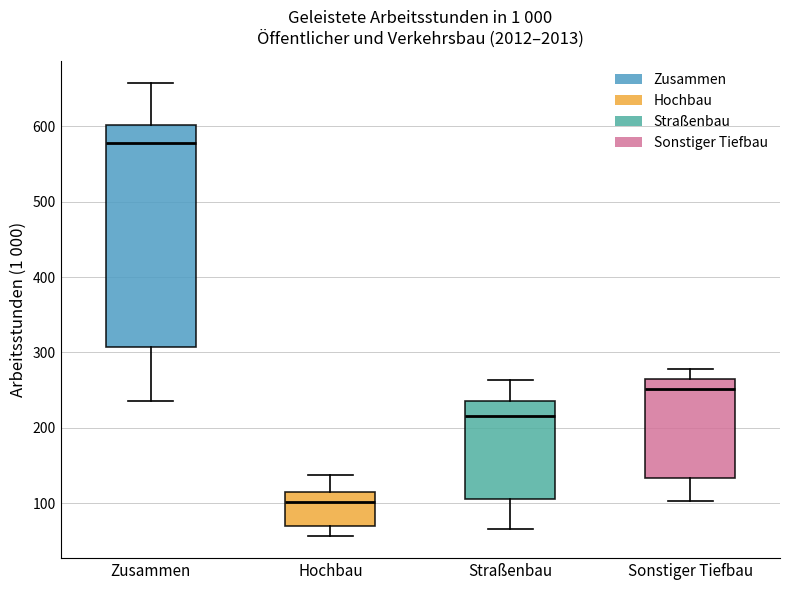

Reading left to right, read every box against the y-axis: the position of its median line, the range the box covers, and the ends of its whiskers. The values are not printed on the chart, so give them approximately, as read against the axis.

Zusammen: median 580, box 310 to 600, whiskers 240 to 660
Hochbau: median 100, box 70 to 120, whiskers 60 to 140
Straßenbau: median 220, box 110 to 240, whiskers 70 to 260
Sonstiger Tiefbau: median 250, box 130 to 270, whiskers 100 to 280